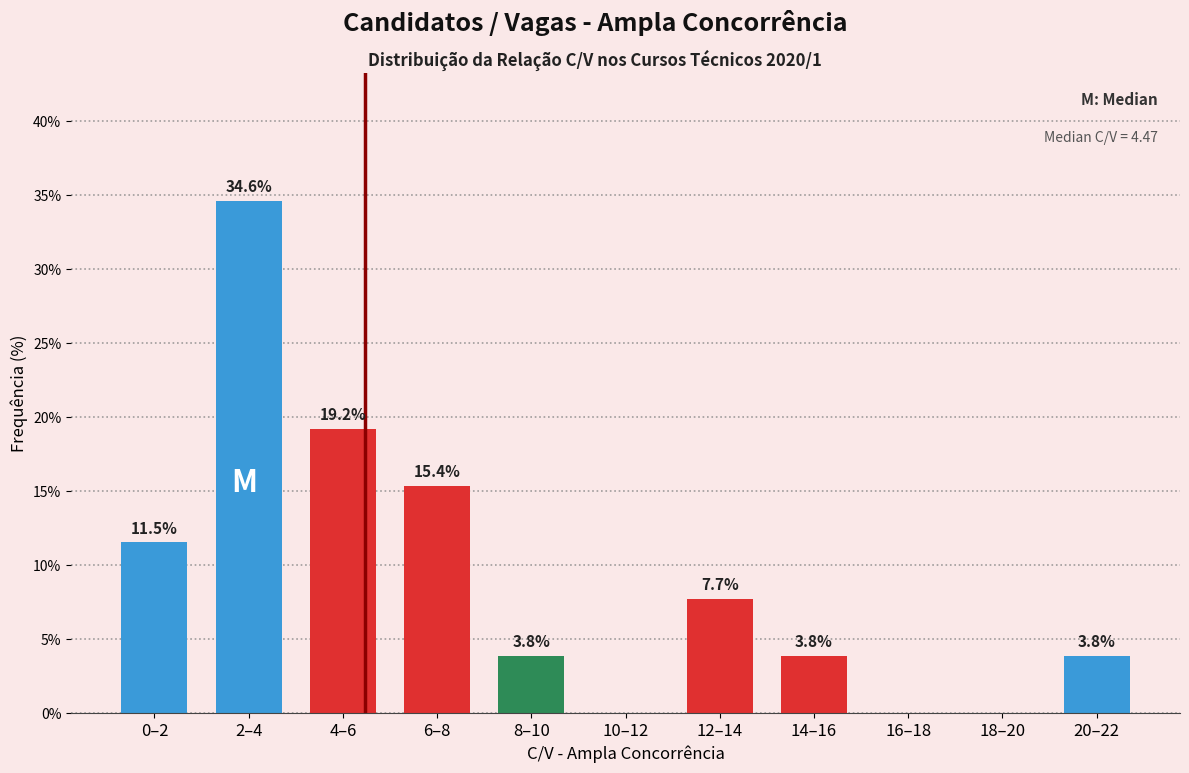

Reading right to left, what are all the values shown in this chart?

20–22=3.8	18–20=0.0	16–18=0.0	14–16=3.8	12–14=7.7	10–12=0.0	8–10=3.8	6–8=15.4	4–6=19.2	2–4=34.6	0–2=11.5